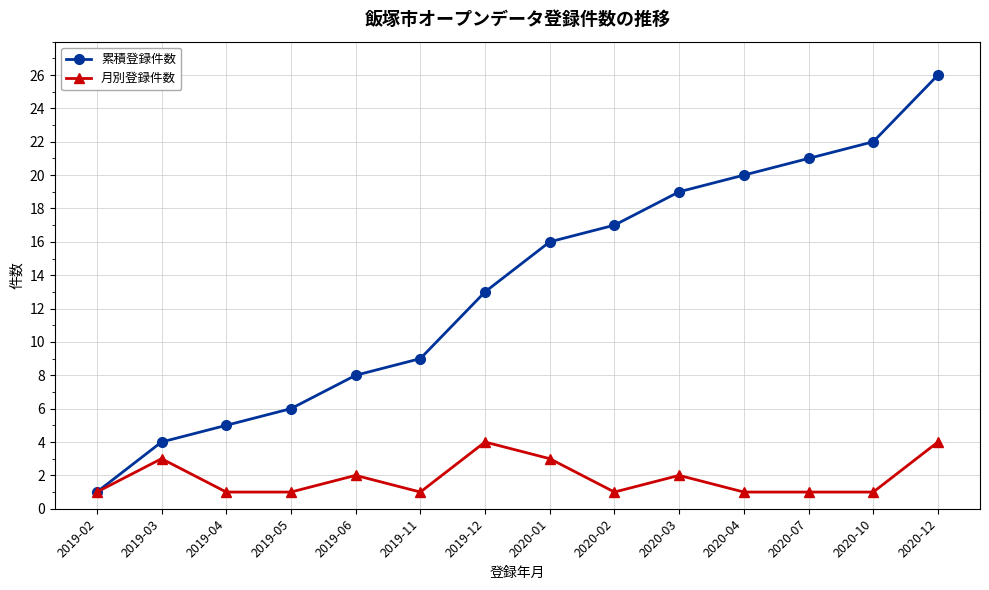

What is the label of the 3rd point from the right?

2020-07